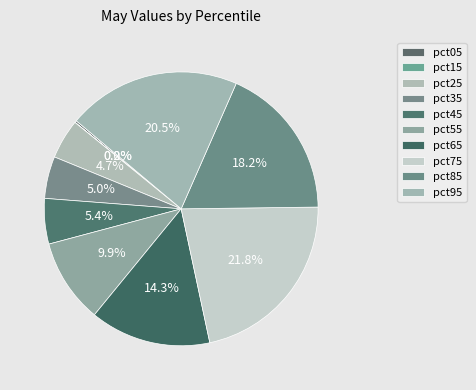

What is the total percentage of pct75 and pct95?

42.3%